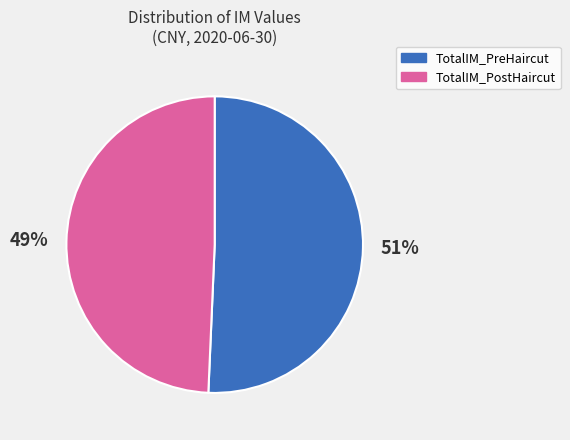

True or false: TotalIM_PreHaircut accounts for 51% of the total.

True